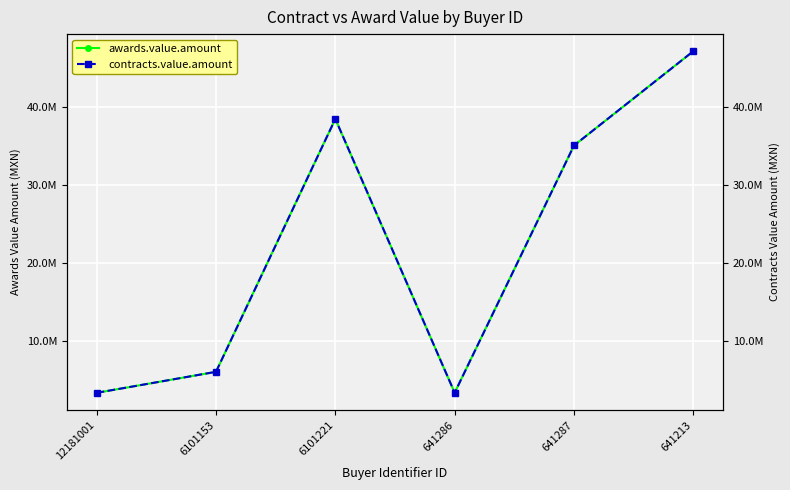

At how many categories does at least one series exceed 32613660?

3